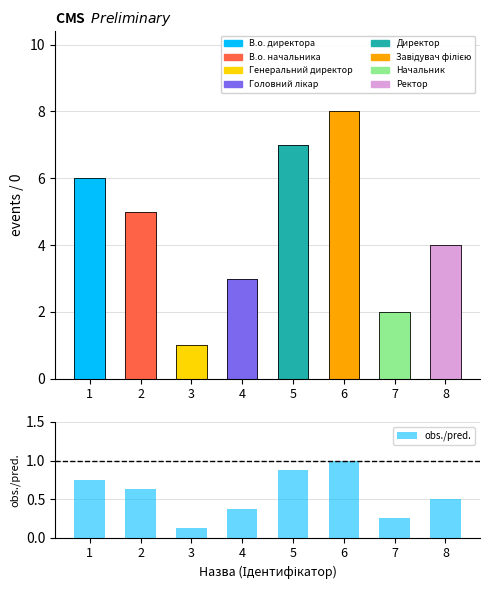

Does the chart contain stacked bars?

No